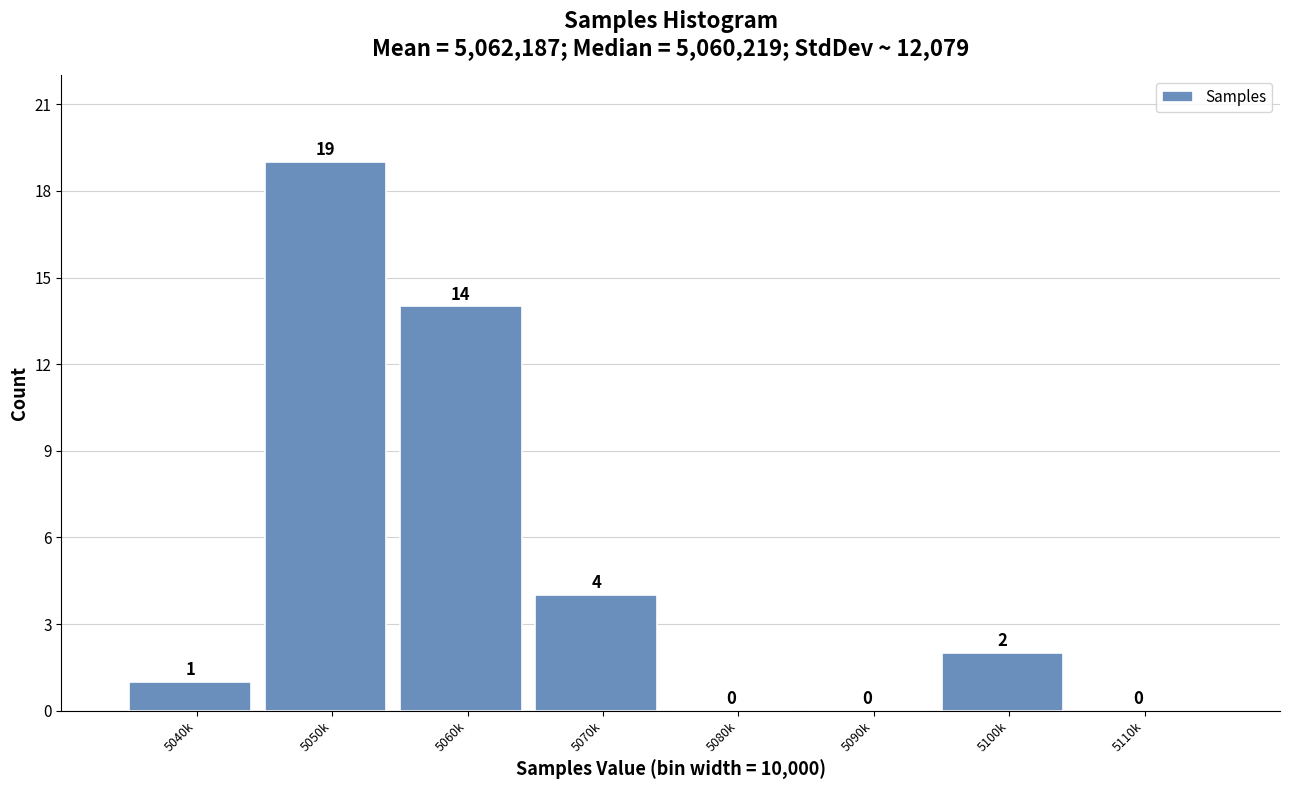

Reading right to left, extract all data points from this chart.

5110k=0	5100k=2	5090k=0	5080k=0	5070k=4	5060k=14	5050k=19	5040k=1